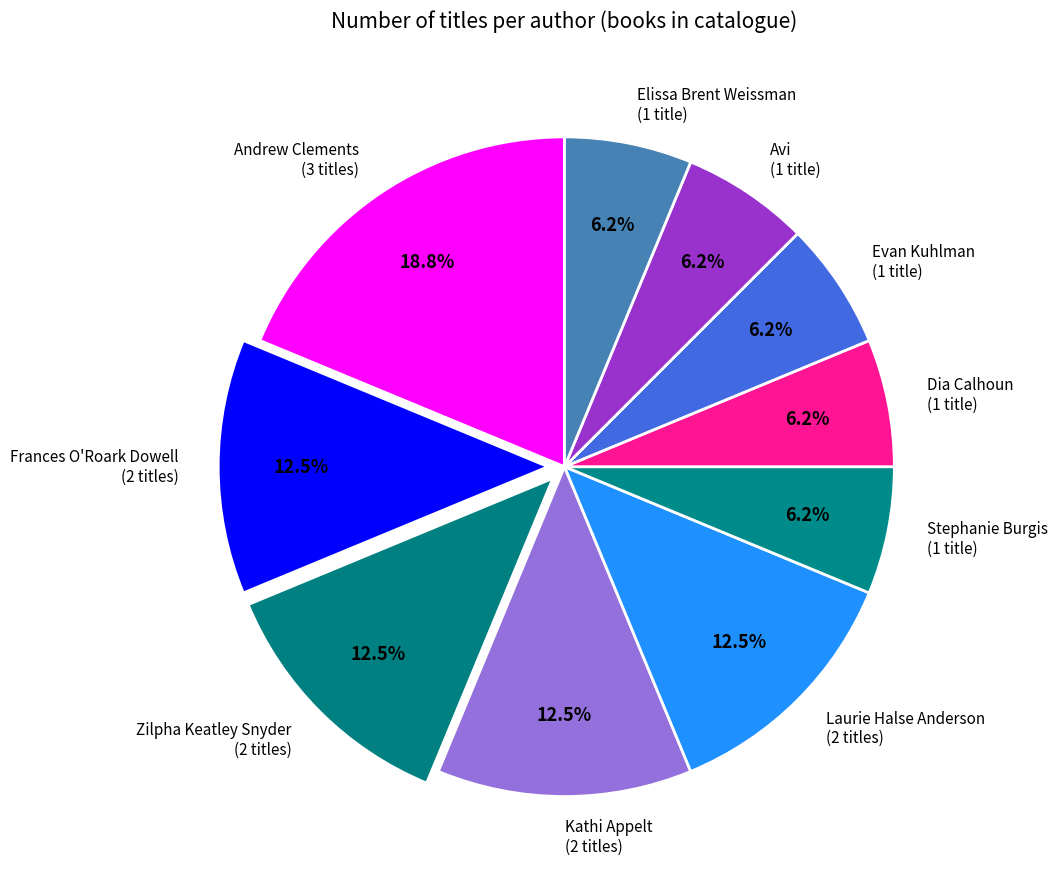

Count the number of slices in the pie.

10